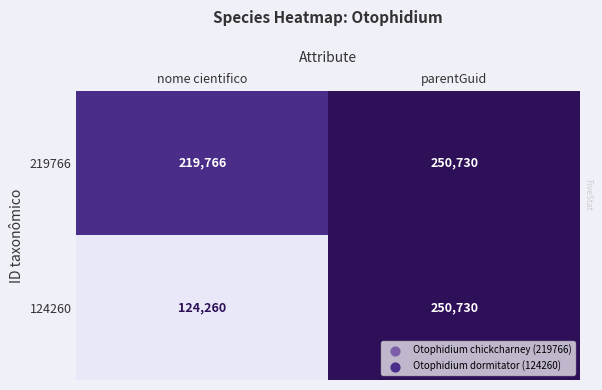

Where is 124260 nearest to the value 187495?

nome cientifico